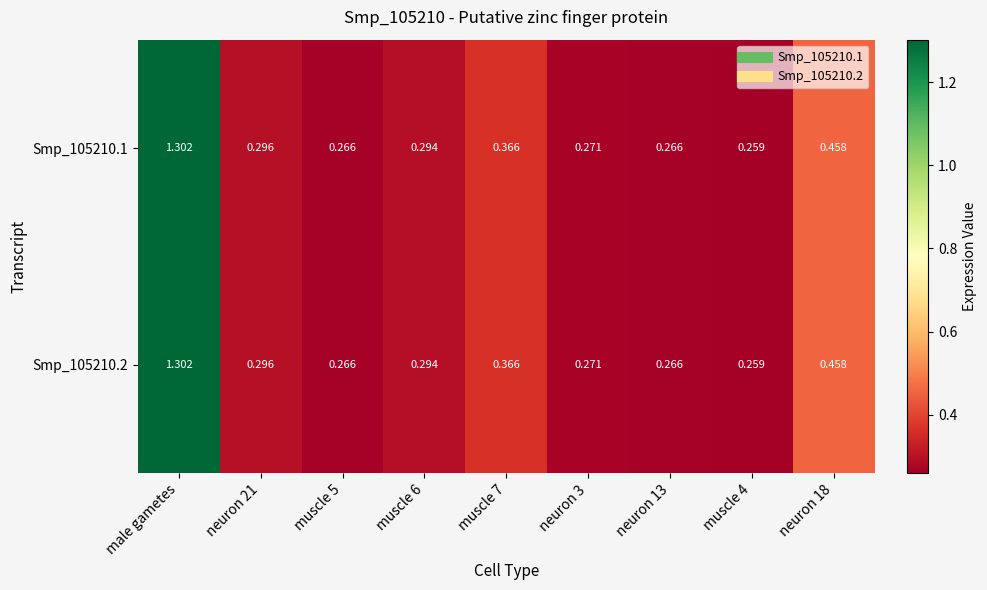

At which label does Smp_105210.1 reach its peak?

male gametes